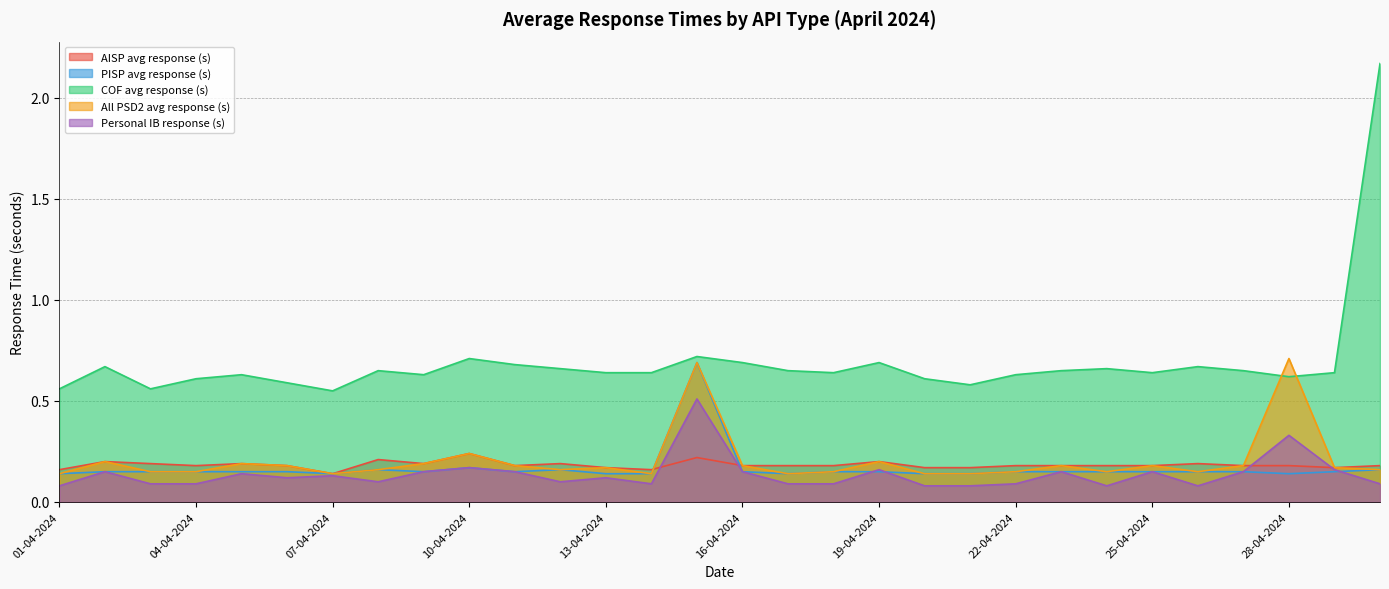

What position from the left is 20-04-2024?

20